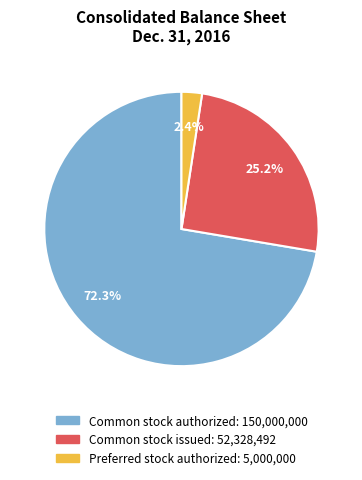

Does any single category account for the majority?

Yes